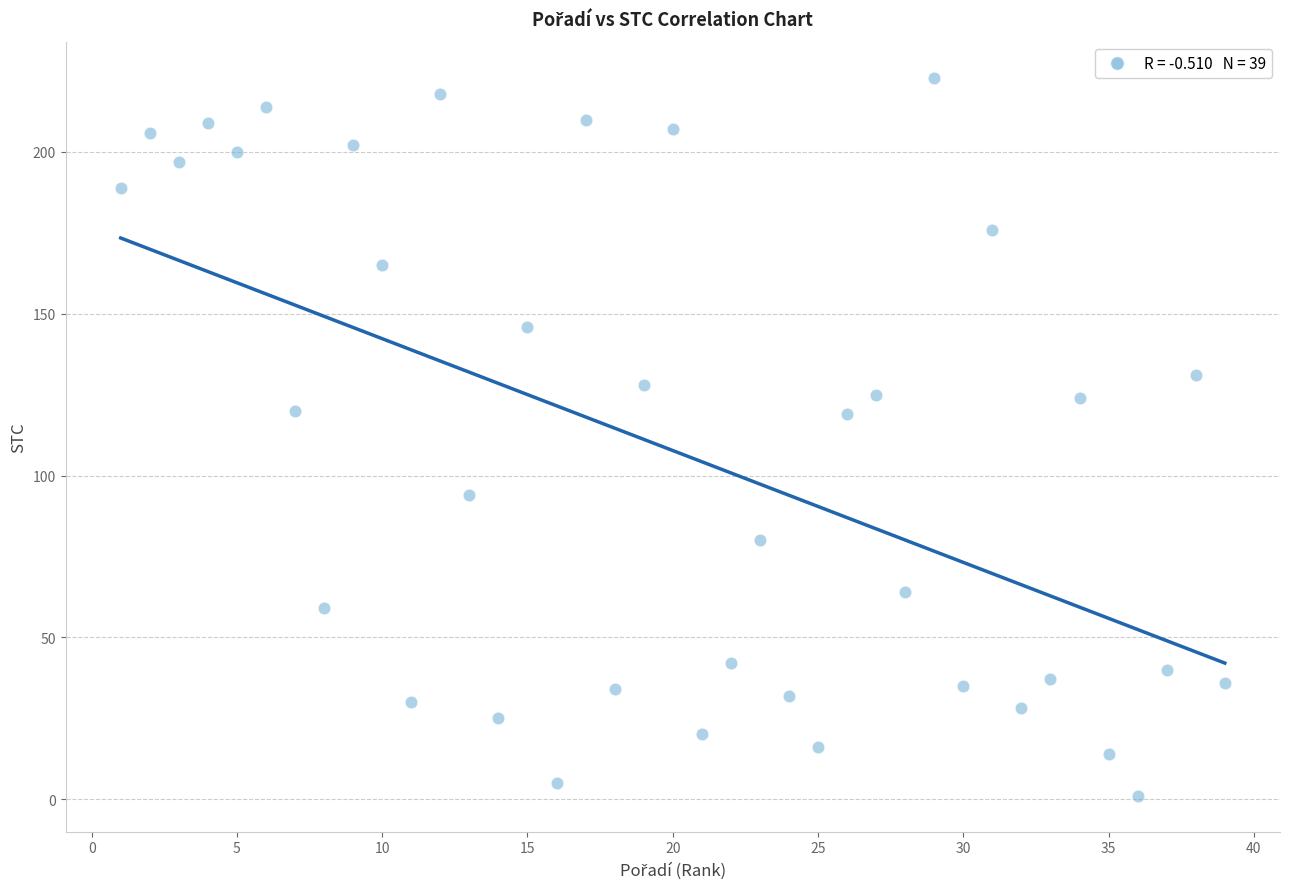

What is the range of Y values (max minus min)?

222